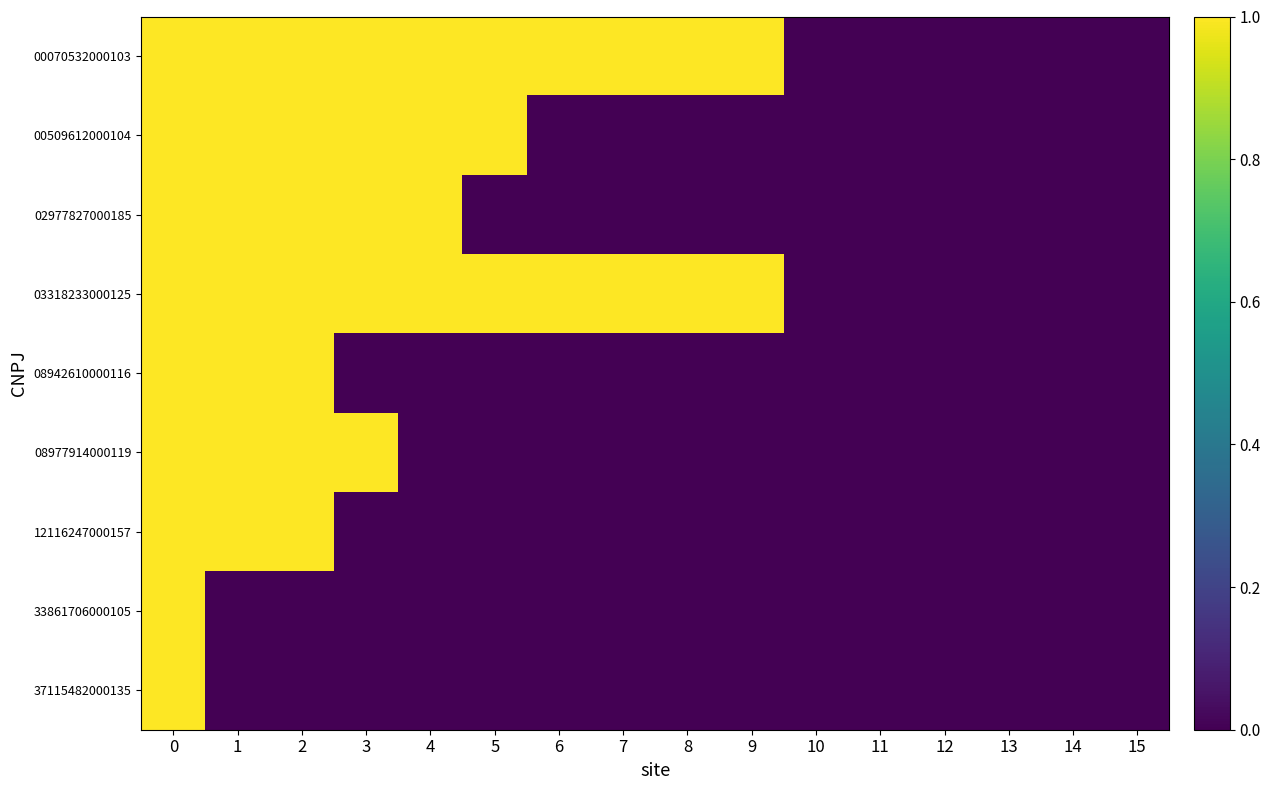

What is the difference between the highest and lowest values at 1?

1